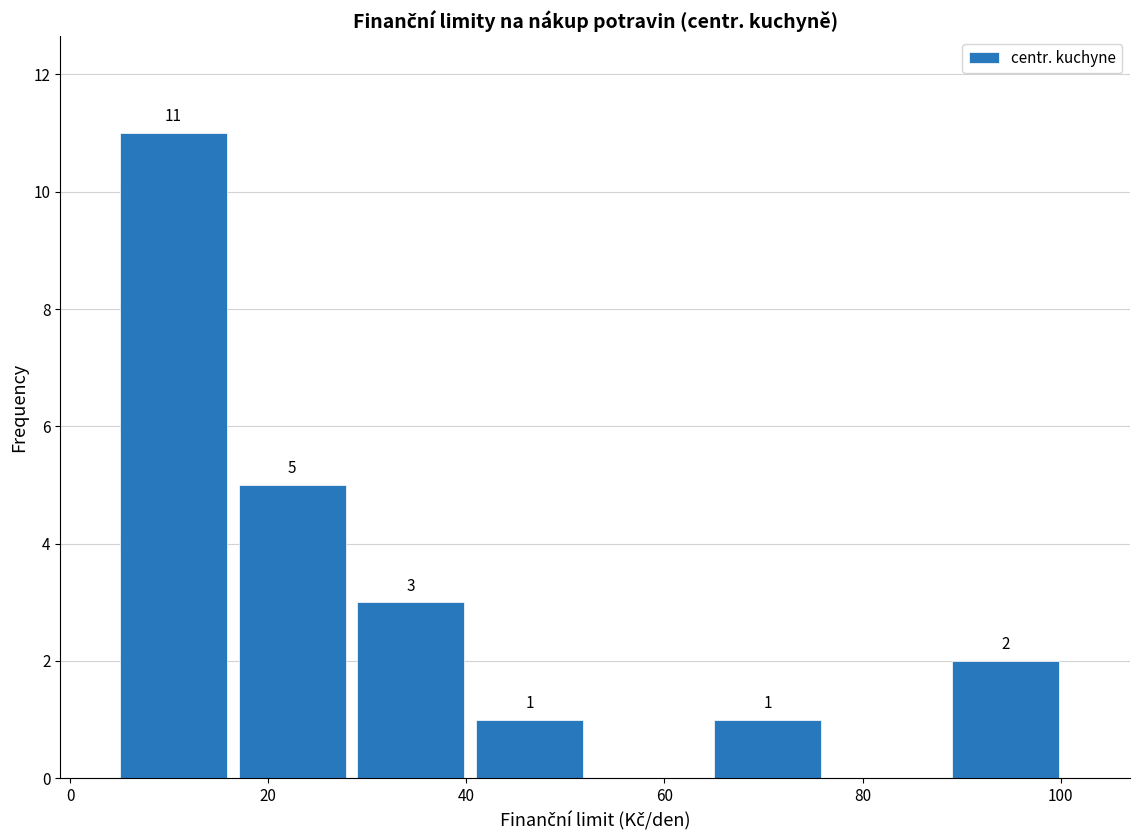

Over which range of the x-axis is the bar tallest?

5 to 17